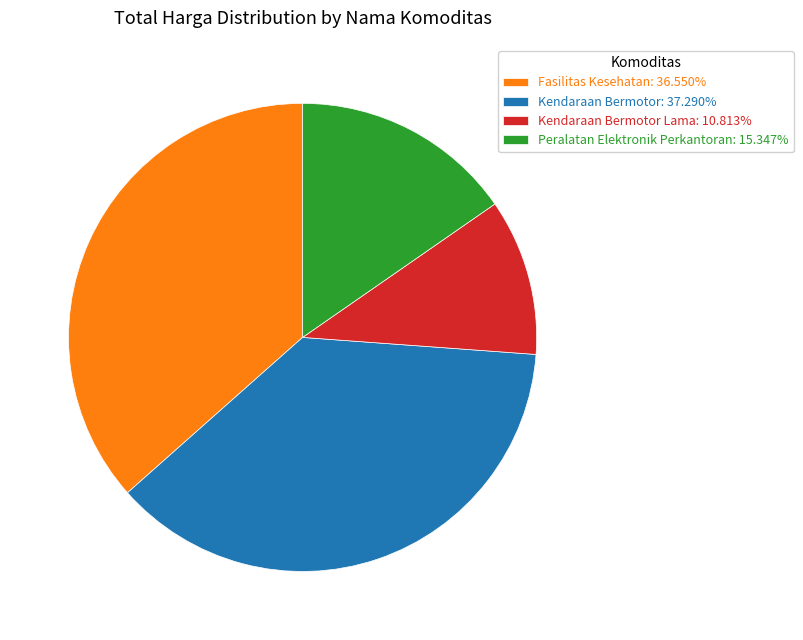

Is Kendaraan Bermotor Lama: 10.813% the majority of the pie?

No